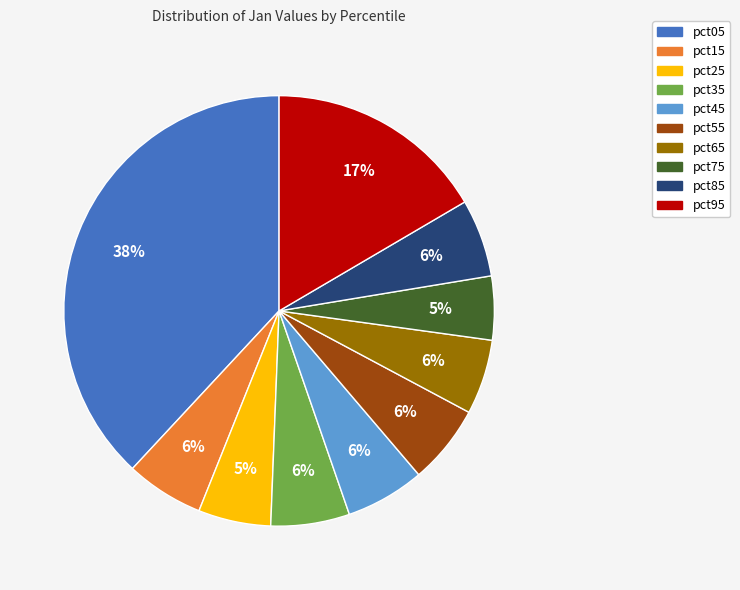

What is the largest slice in the pie chart?

pct05